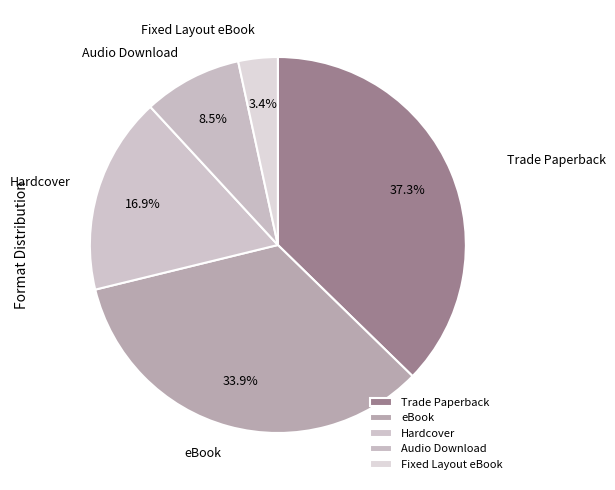

Is the sum of Audio Download and Trade Paperback greater than half?

No